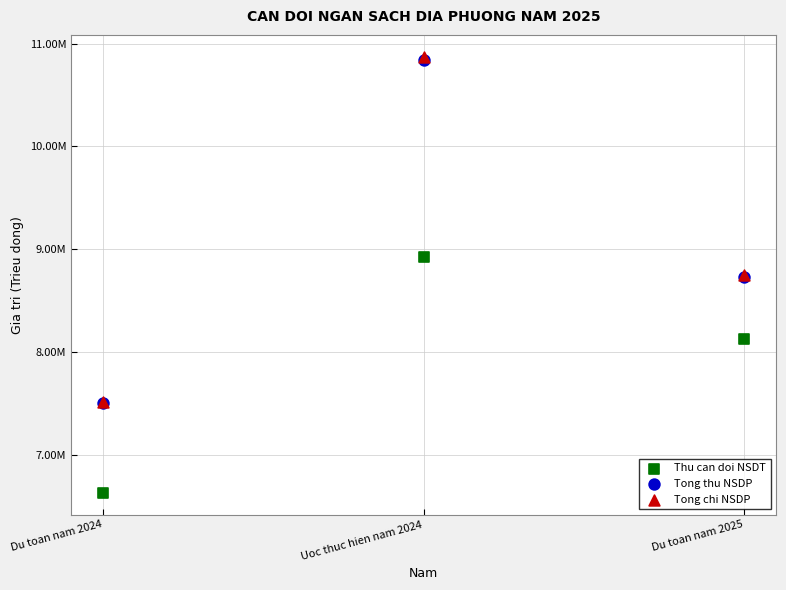

Which series has the widest spread of Y values?

Tong chi NSDP